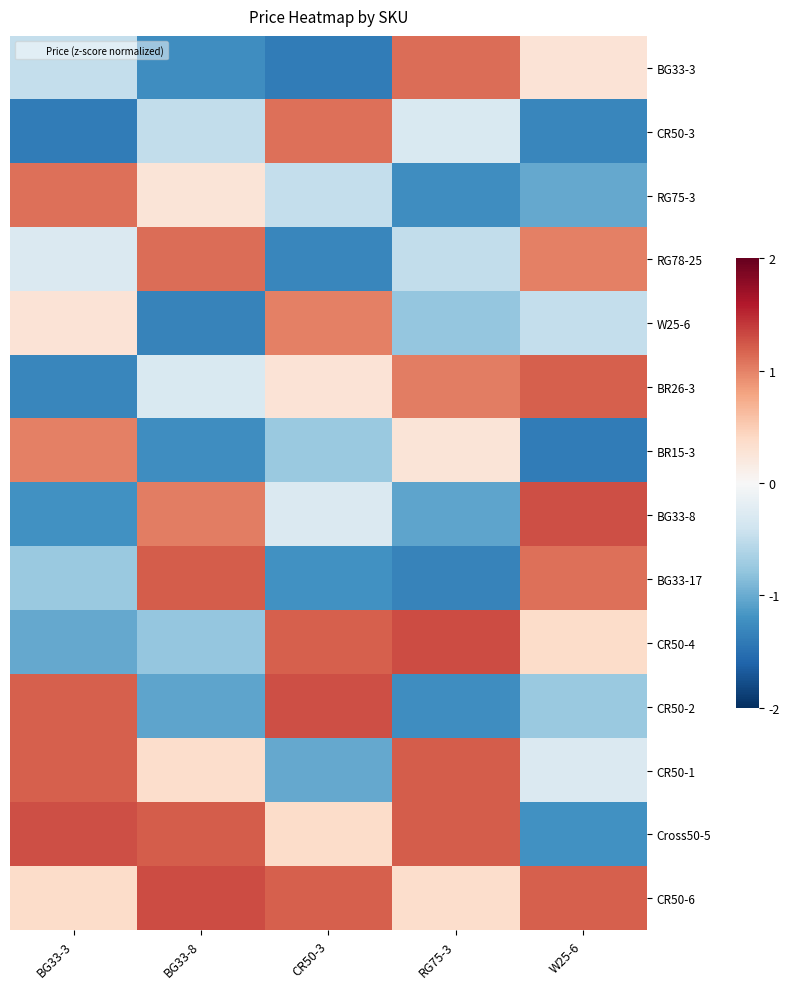

Which series has the largest range (max minus min)?

BG33-17